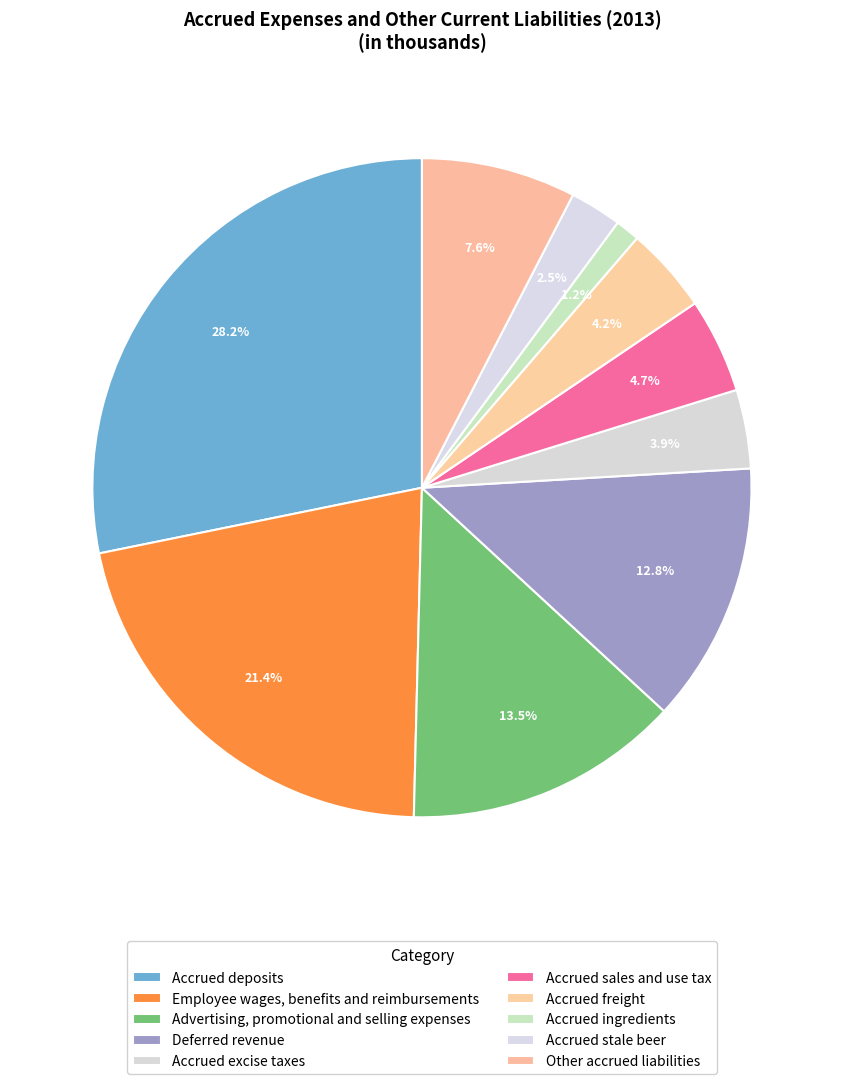

How many slices are in this pie chart?

10